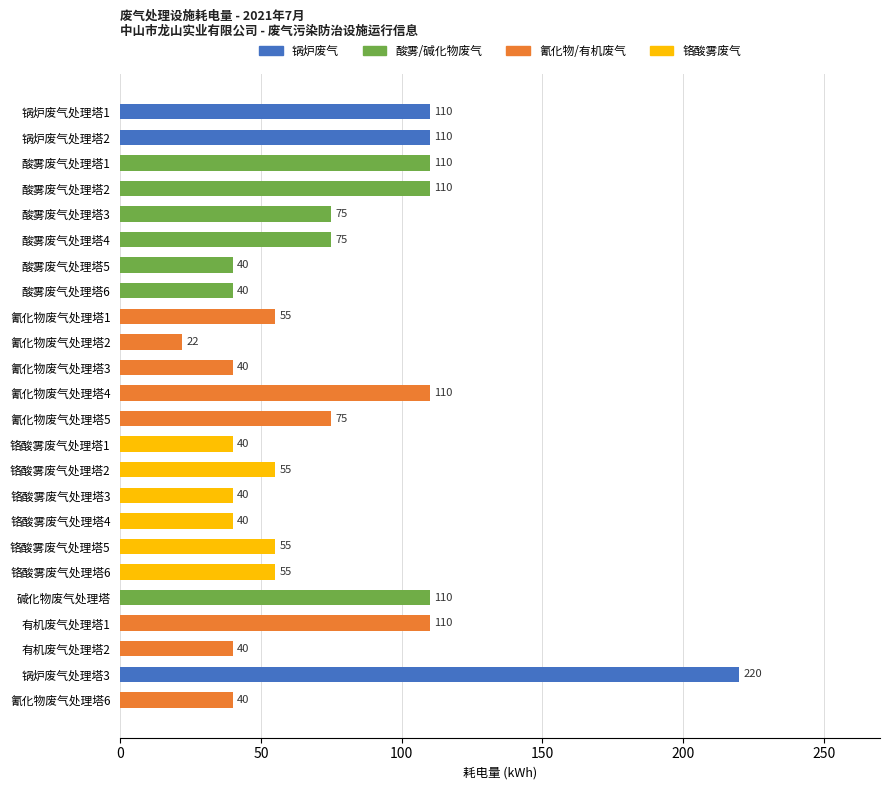

What is the average value?

74